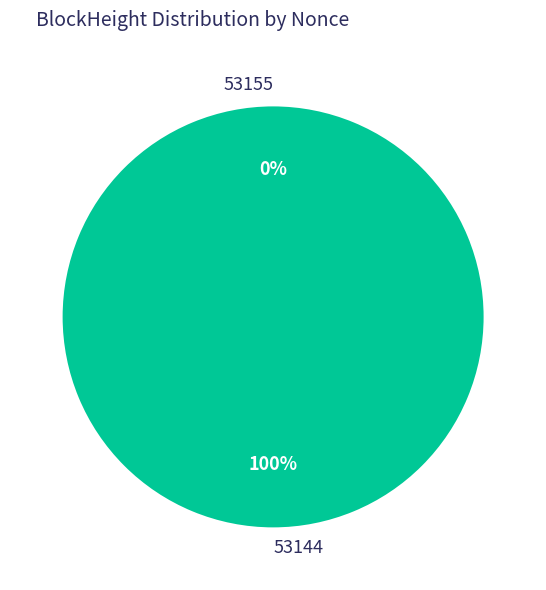

Is 53155 the majority of the pie?

No